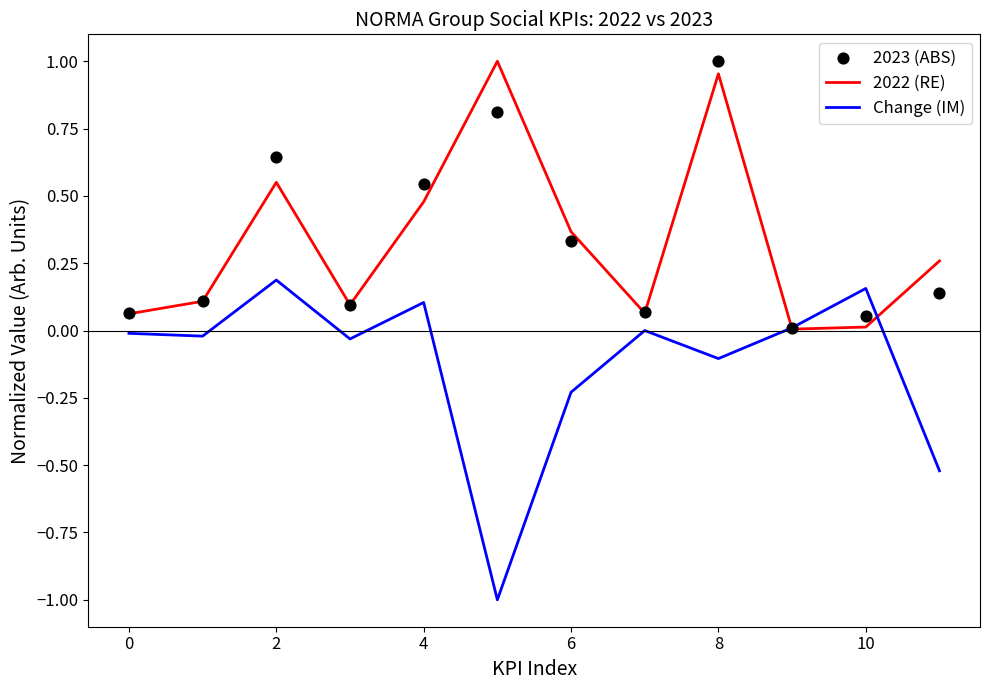

Which series reaches the minimum Y coordinate?

Change (IM)